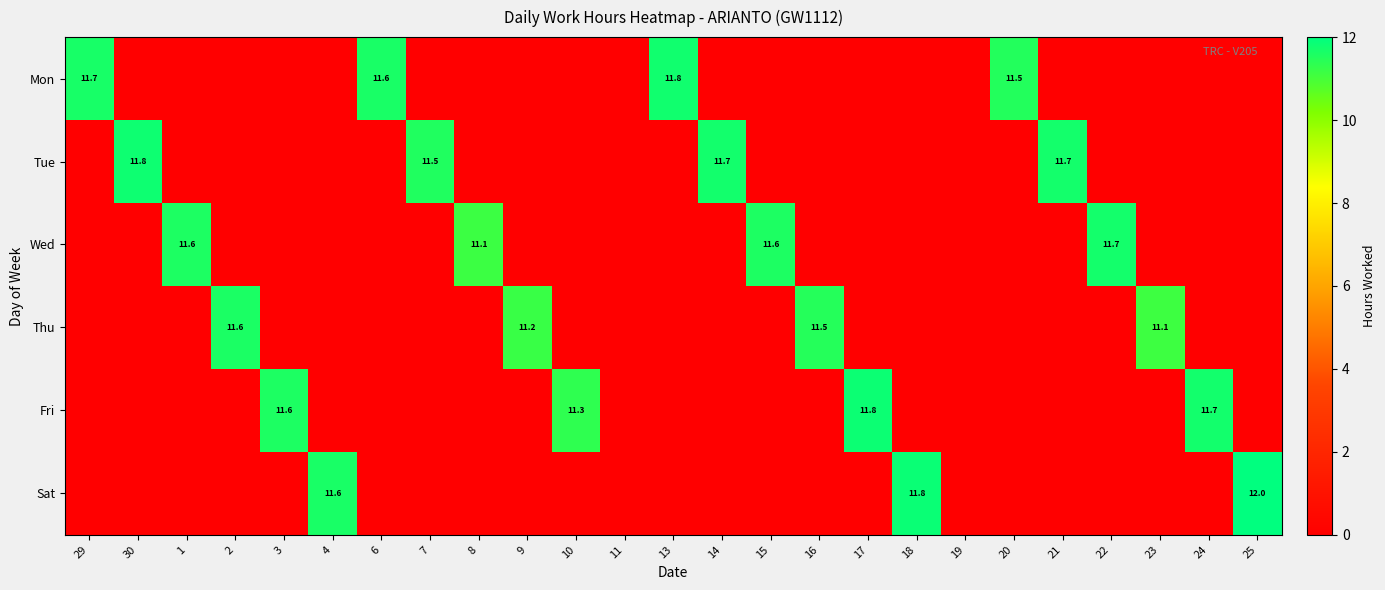

The Wed series shows 11.6 at 15. True or false?

True